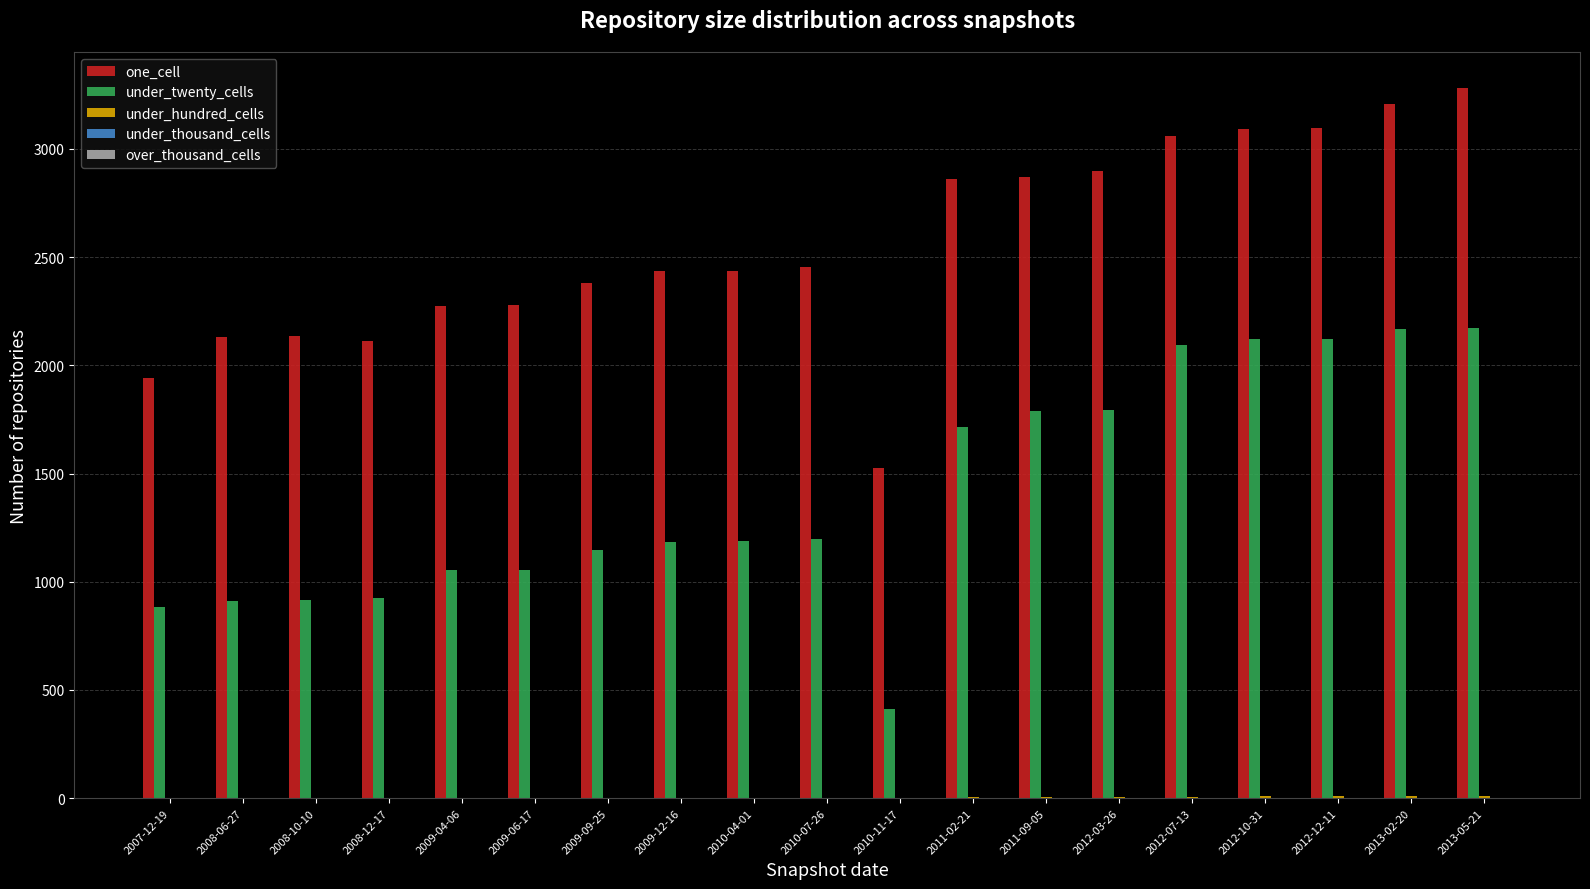

What is the approximate value of one_cell at 2013-02-20?

3209